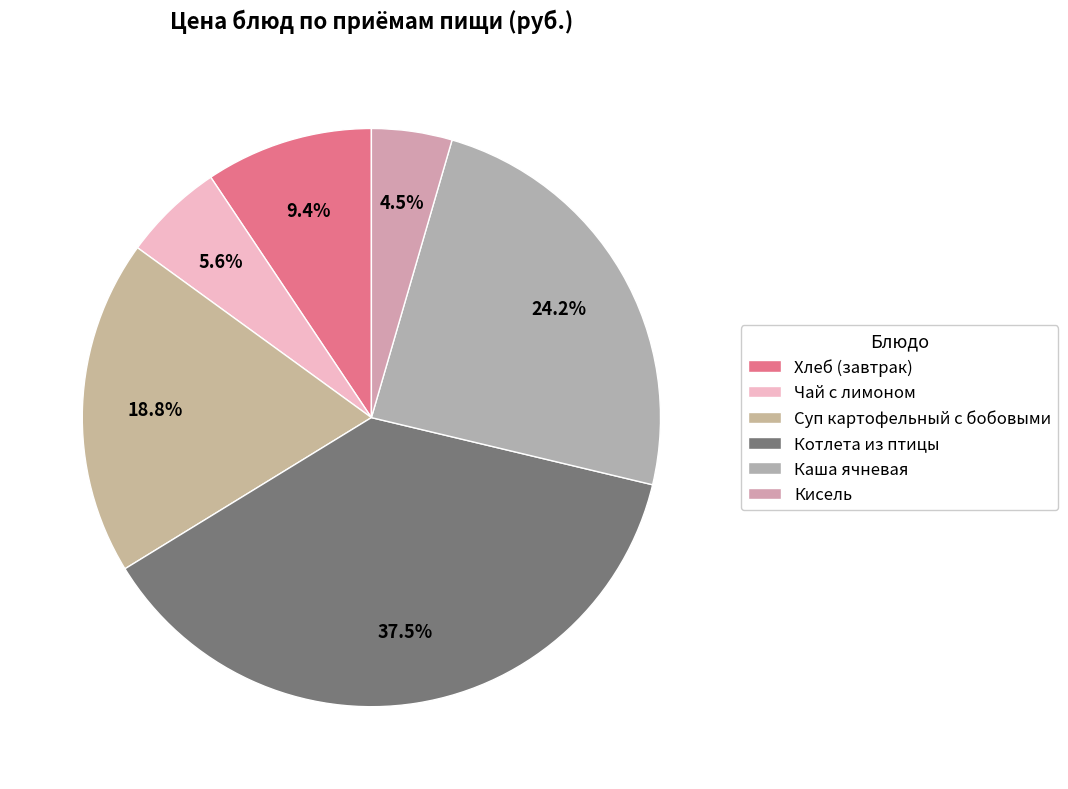

What percentage is the Суп картофельный с бобовыми slice, to the nearest percent?

19%